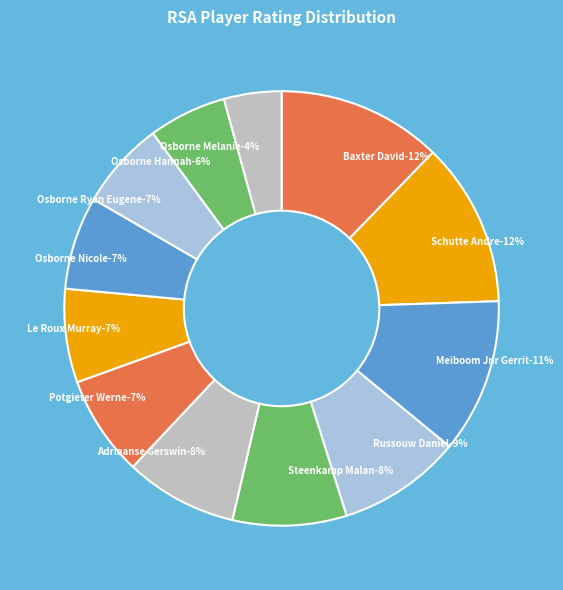

The Osborne Melanie slice represents 4% of the pie. True or false?

True